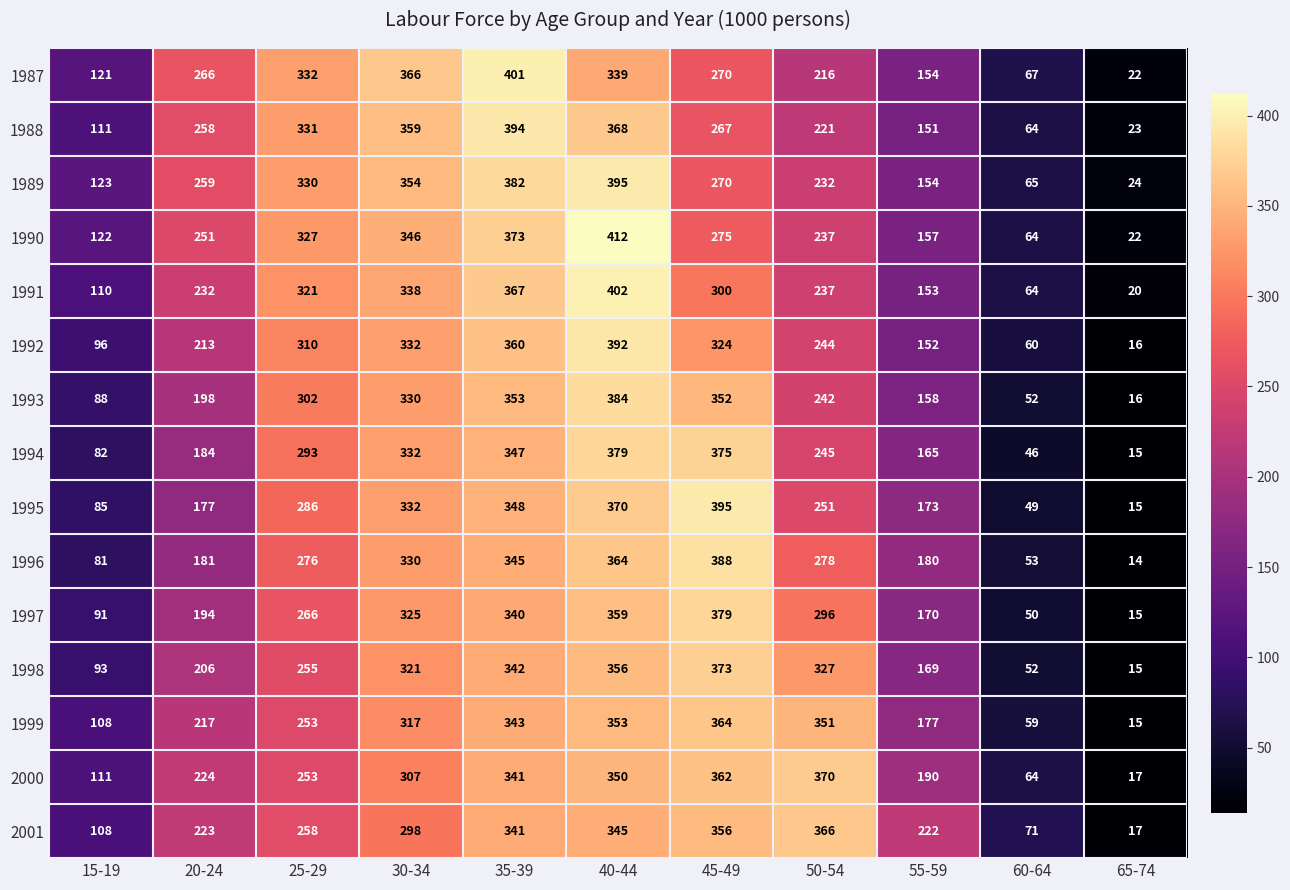

The value of 1995 at 40-44 is 370. True or false?

True